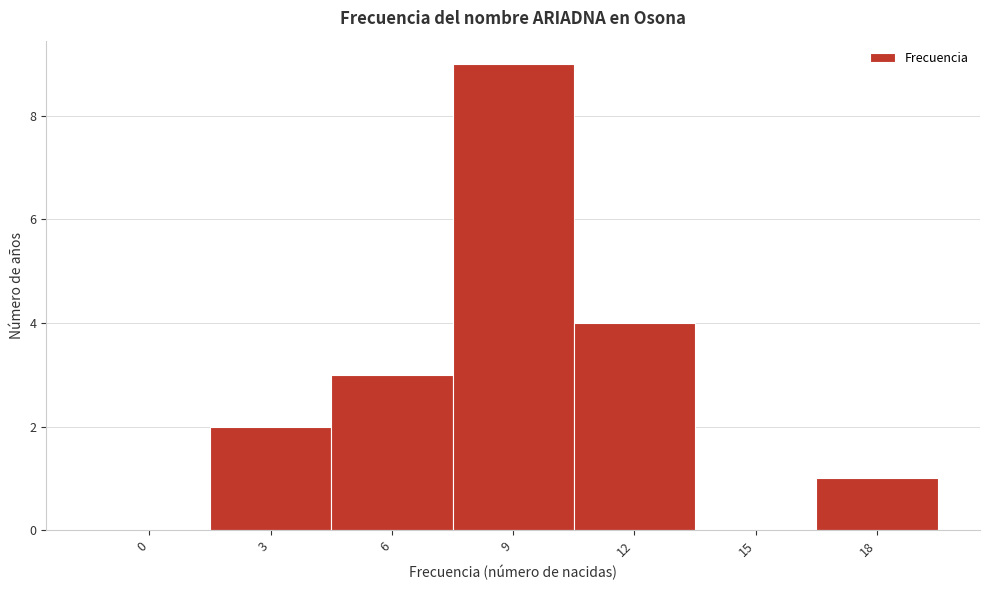

Reading left to right, extract all data points from this chart.

0=0	3=2	6=3	9=9	12=4	15=0	18=1